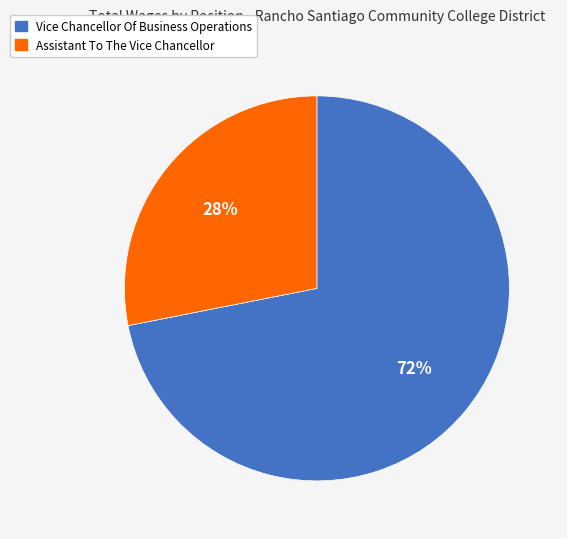

Is there any slice that represents more than half of the pie?

Yes